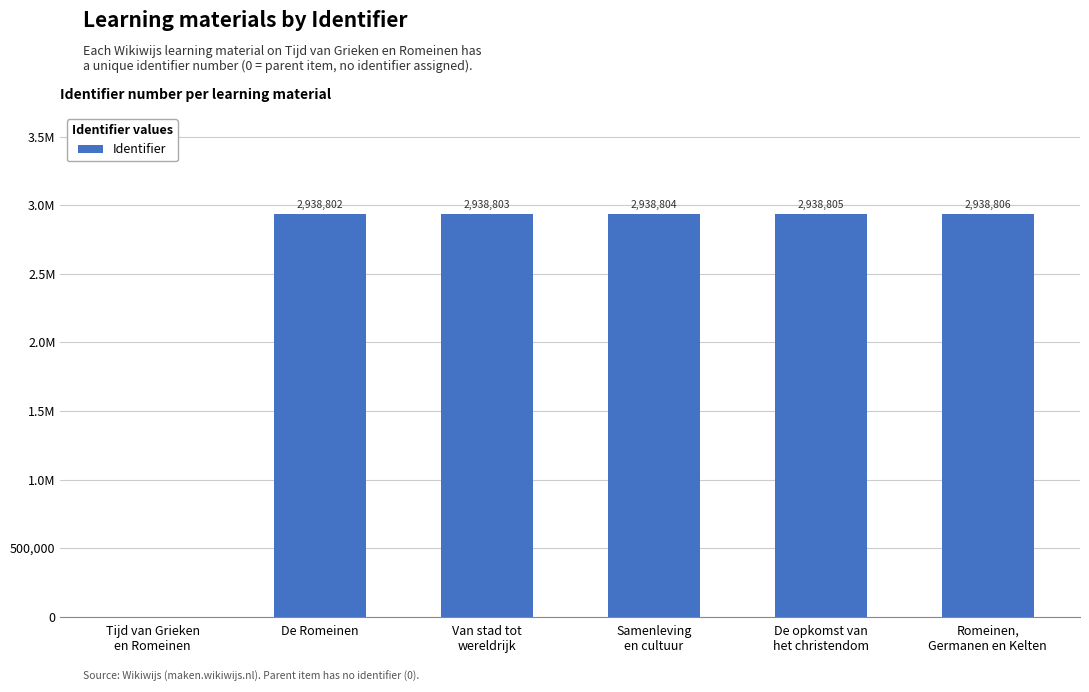

The value at De opkomst van
het christendom is 2938805. True or false?

True